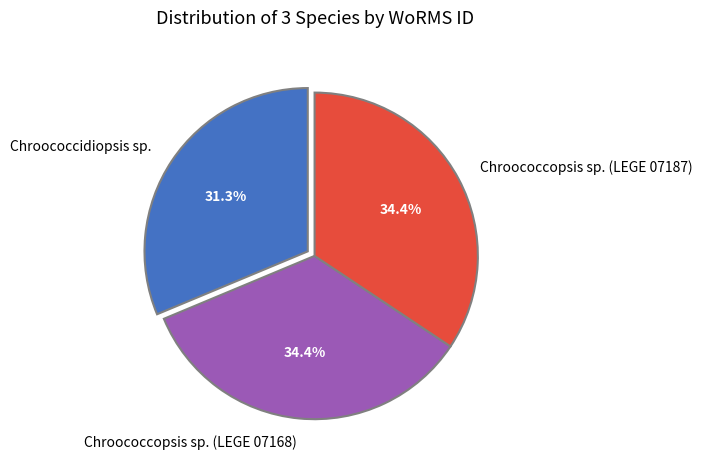

To the nearest percent, what is the difference between the largest and smallest slice percentages?

3%